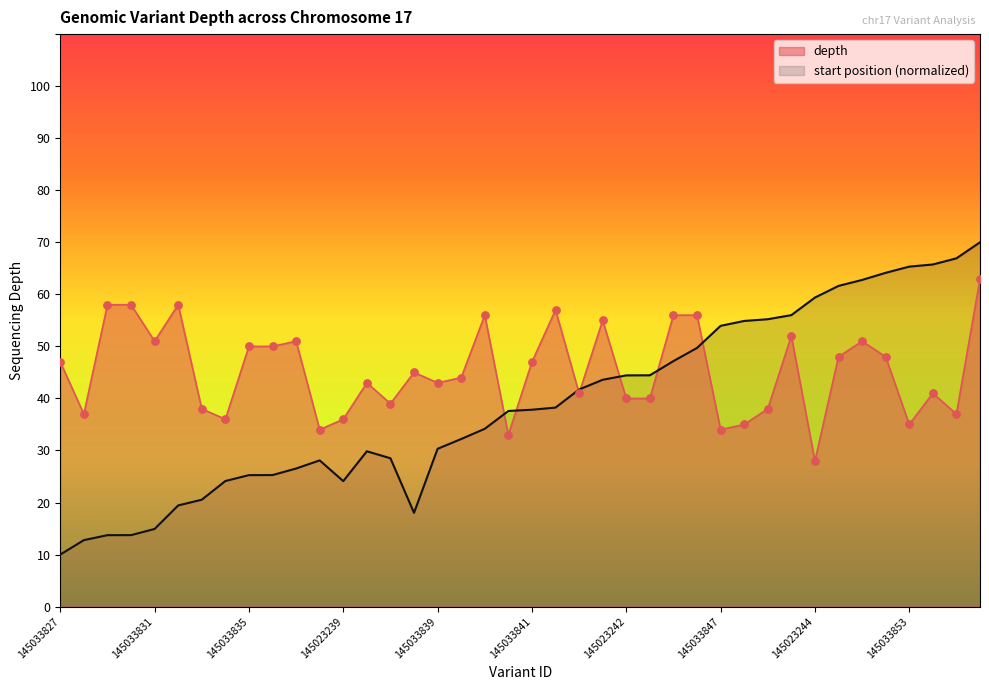

At which category is the sum across all series the highest?

145033855